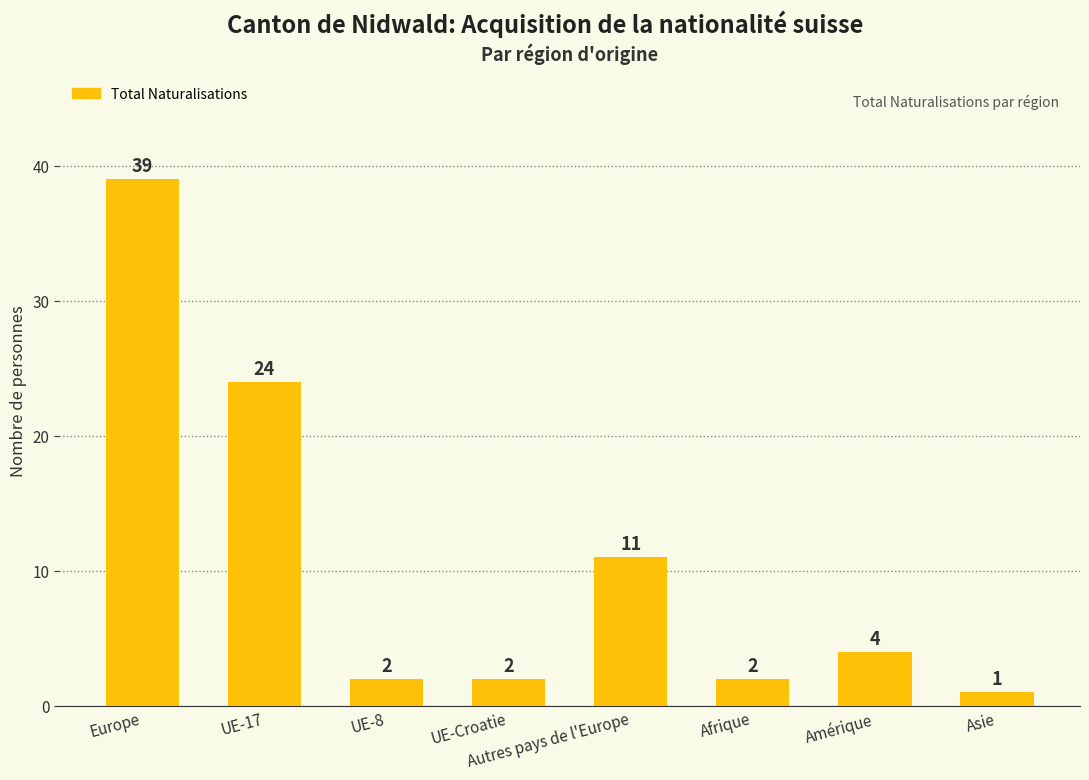

Is it true that the value at Europe is 60?

False